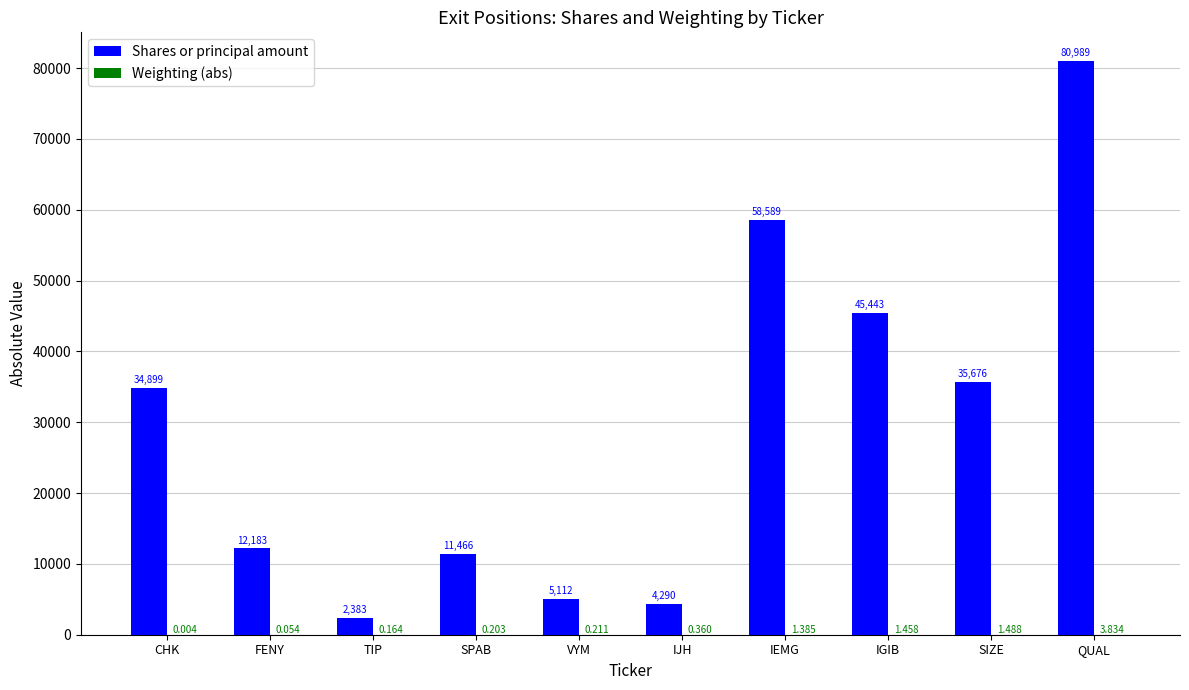

What is the sum of all Shares or principal amount values?

291030.0